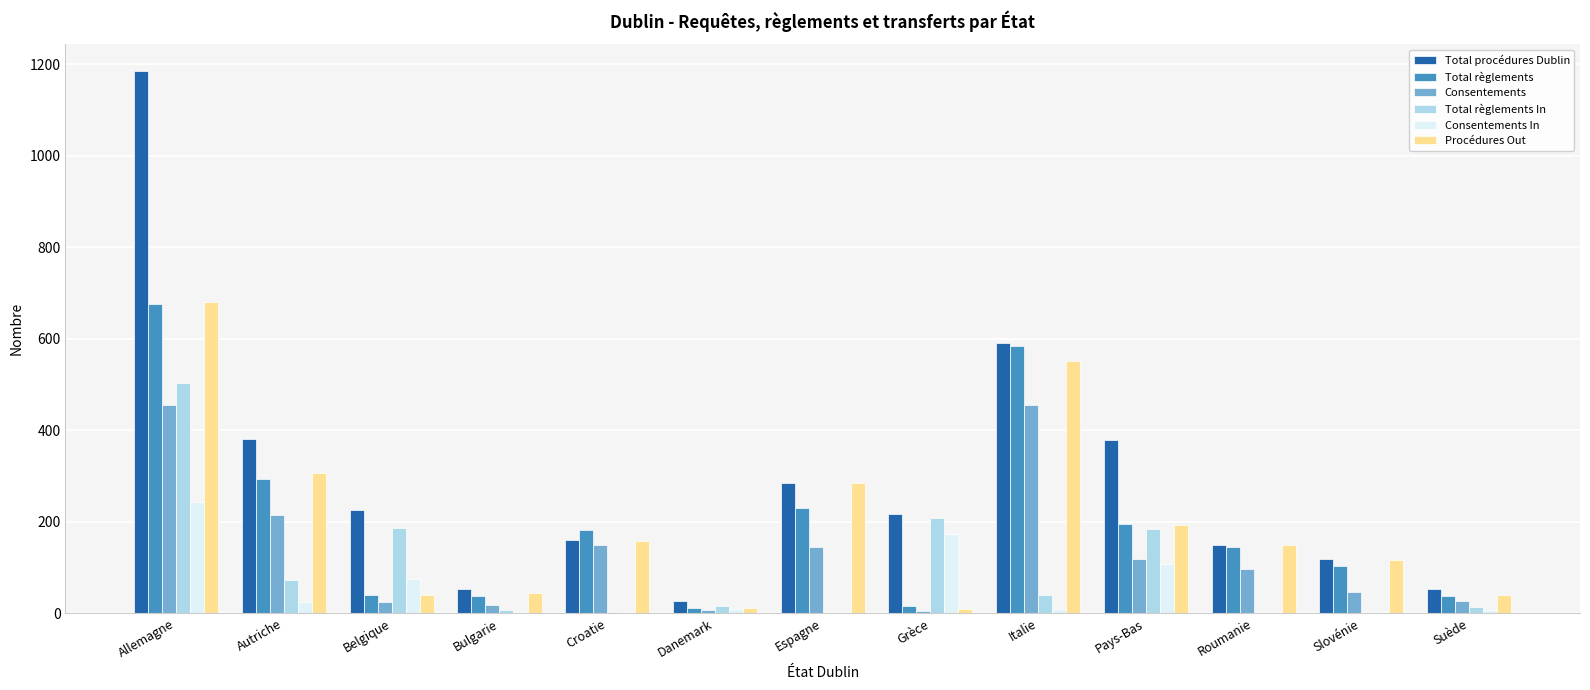

Is it true that Procédures Out equals 550 at Italie?

True